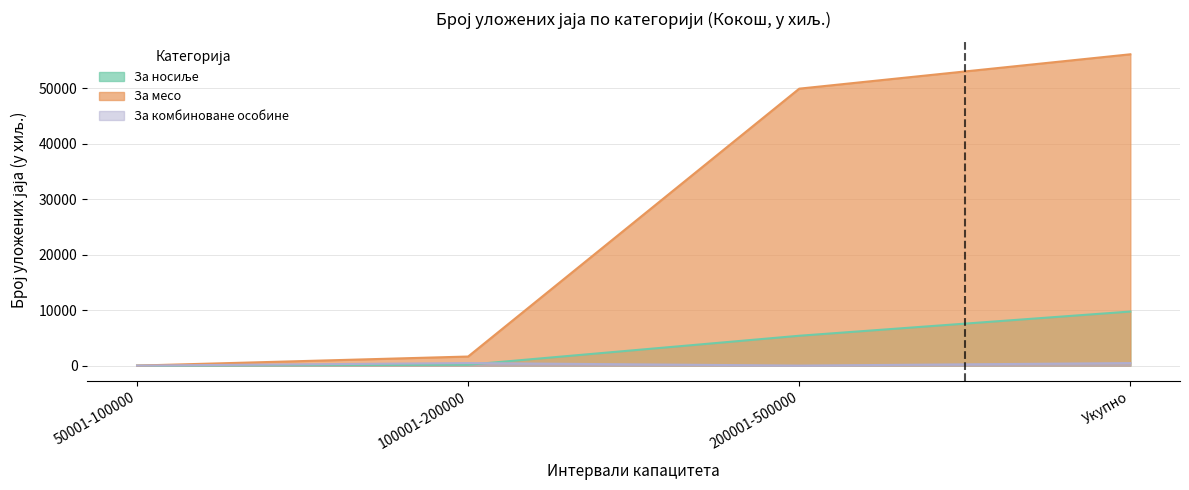

What is the sum of the За месо values at Укупно and 100001-200000?

57804